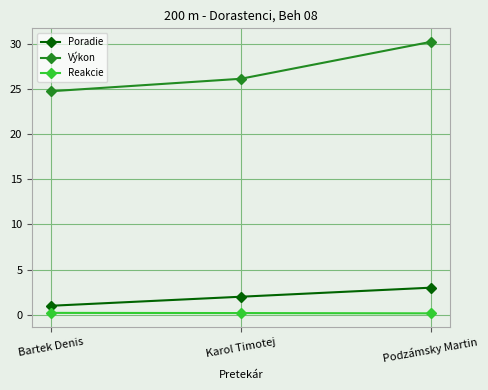

Reading left to right, extract all data points from this chart.

Poradie: 1.0	2.0	3.0
Výkon: 24.7	26.1	30.2
Reakcie: 0.2	0.2	0.2